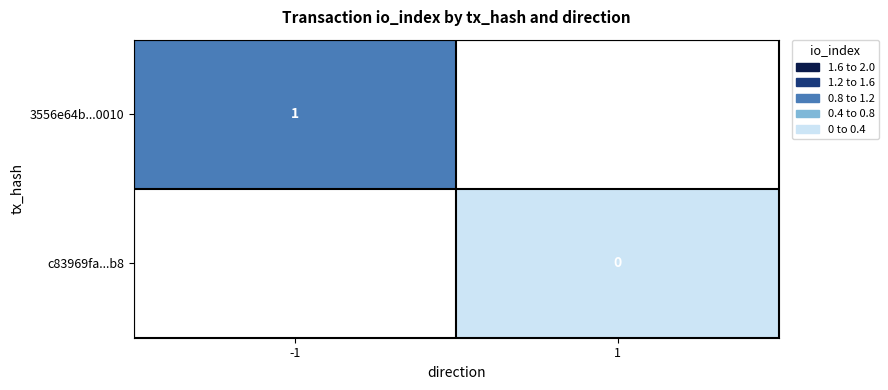

The 3556e64b...0010 series shows 0 at -1. True or false?

False